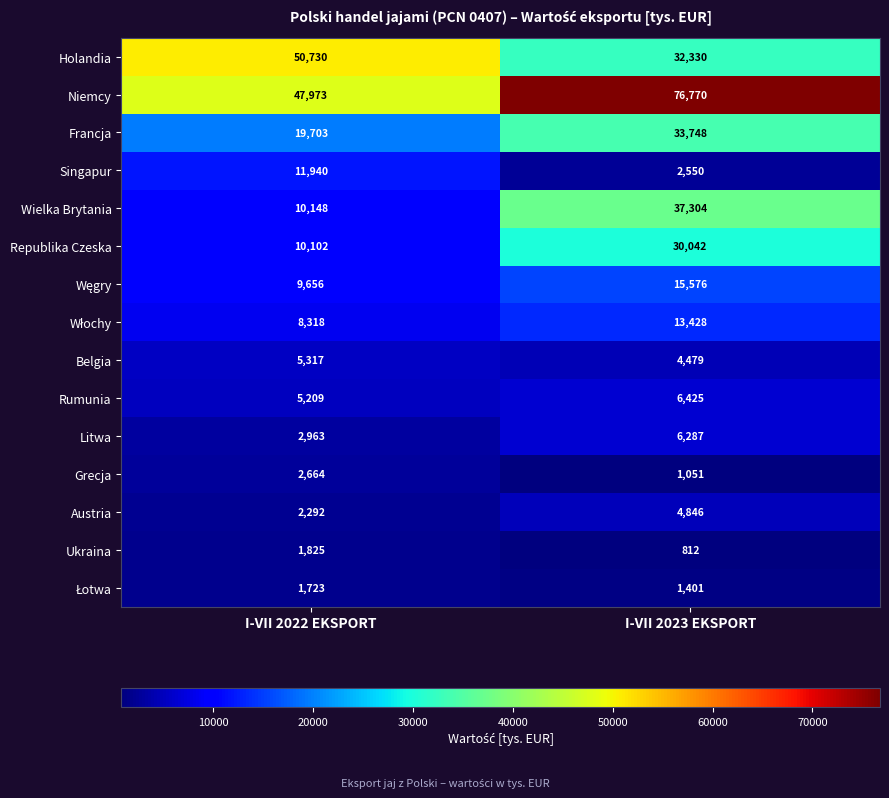

Which series has the largest total across all categories?

Niemcy